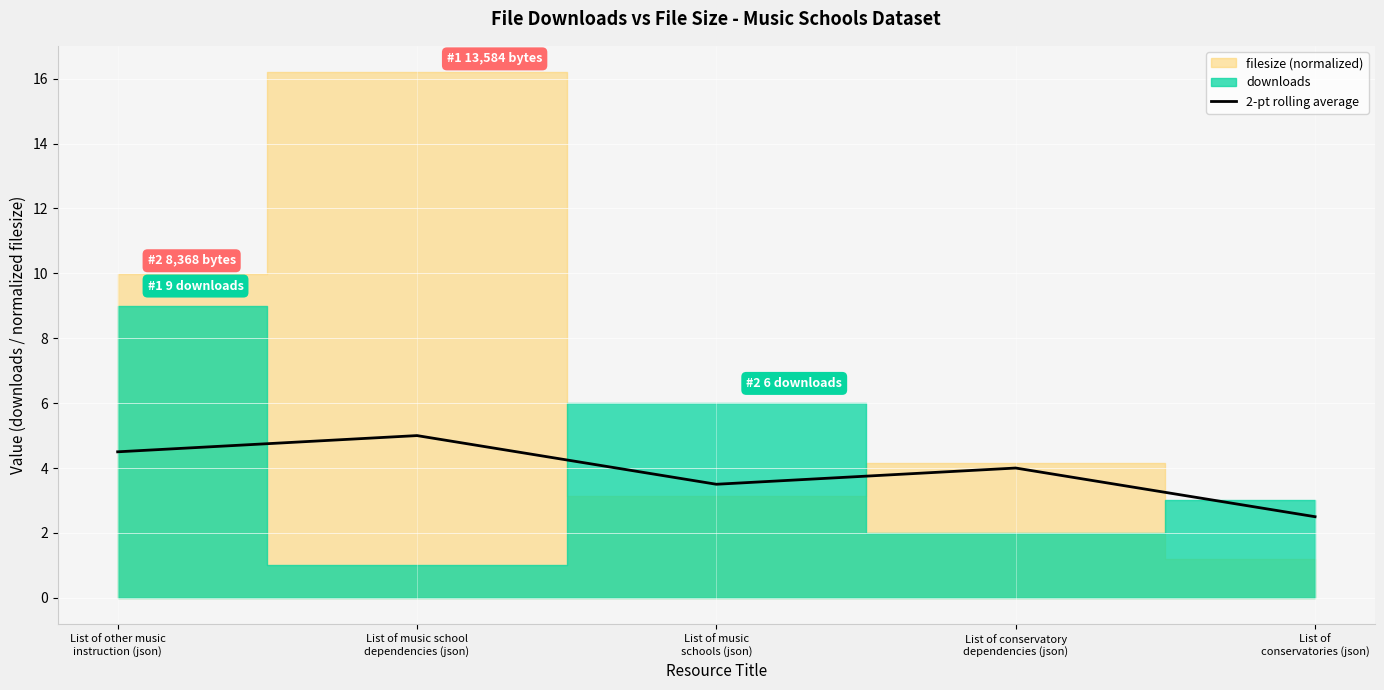

True or false: there are more than 1 points higher than both neighbors.

True